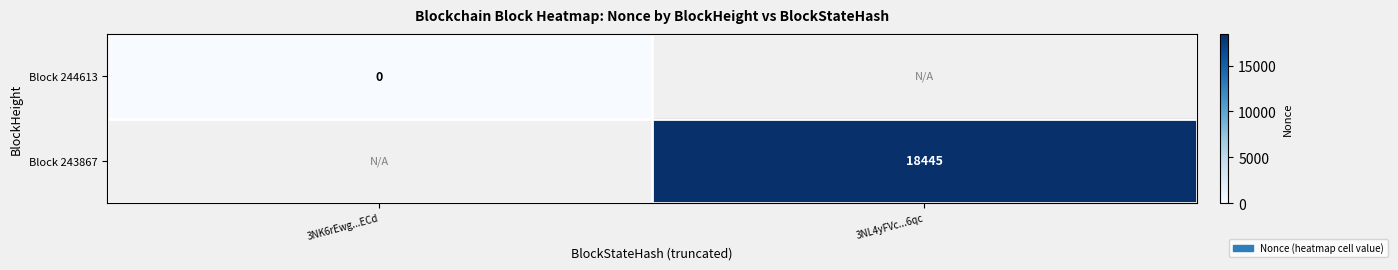

The Block 243867 series shows 11137 at 3NL4yFVc...6qc. True or false?

False